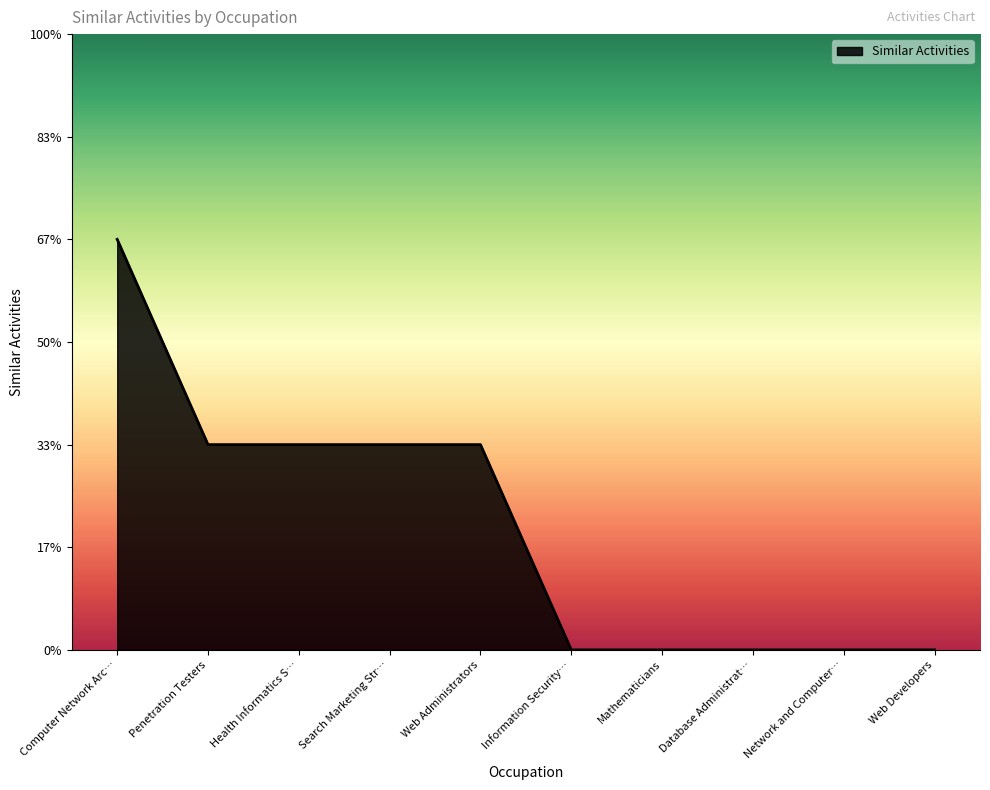

Is this an area chart (filled region under the line)?

Yes